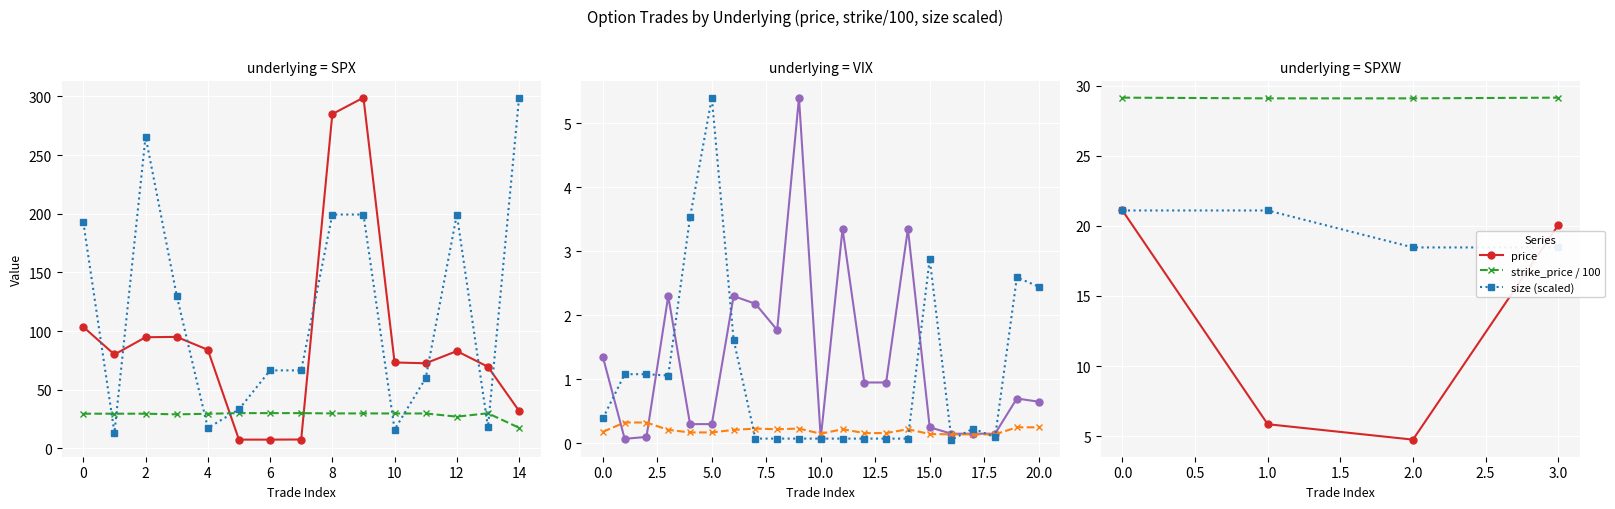

What is the sum of the strike_price / 100 values at 1.0 and 2.0?

58.2